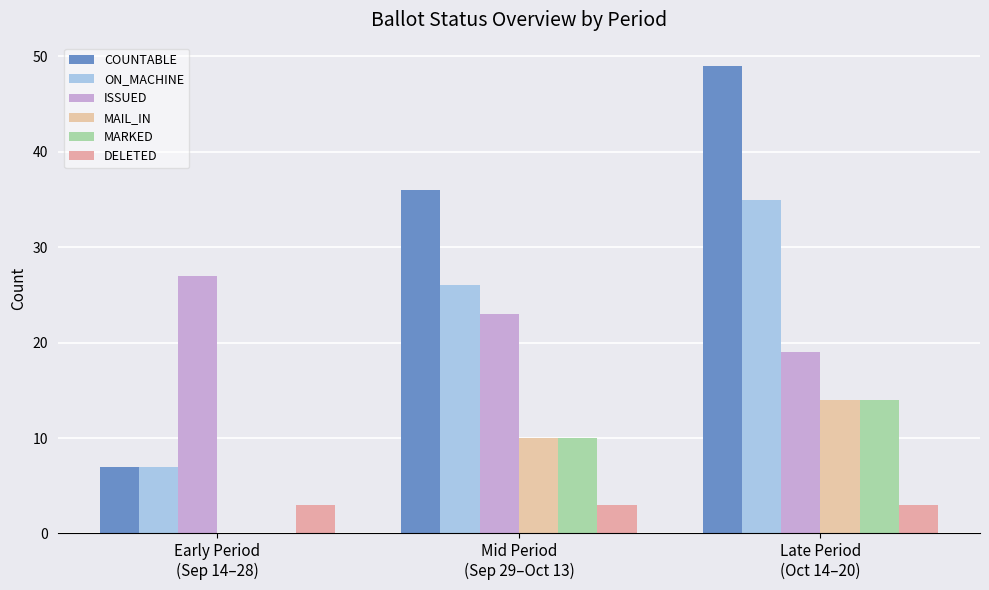

Reading right to left, transcribe all the data shown in this chart.

COUNTABLE: 49	36	7
ON_MACHINE: 35	26	7
ISSUED: 19	23	27
MAIL_IN: 14	10	0
MARKED: 14	10	0
DELETED: 3	3	3